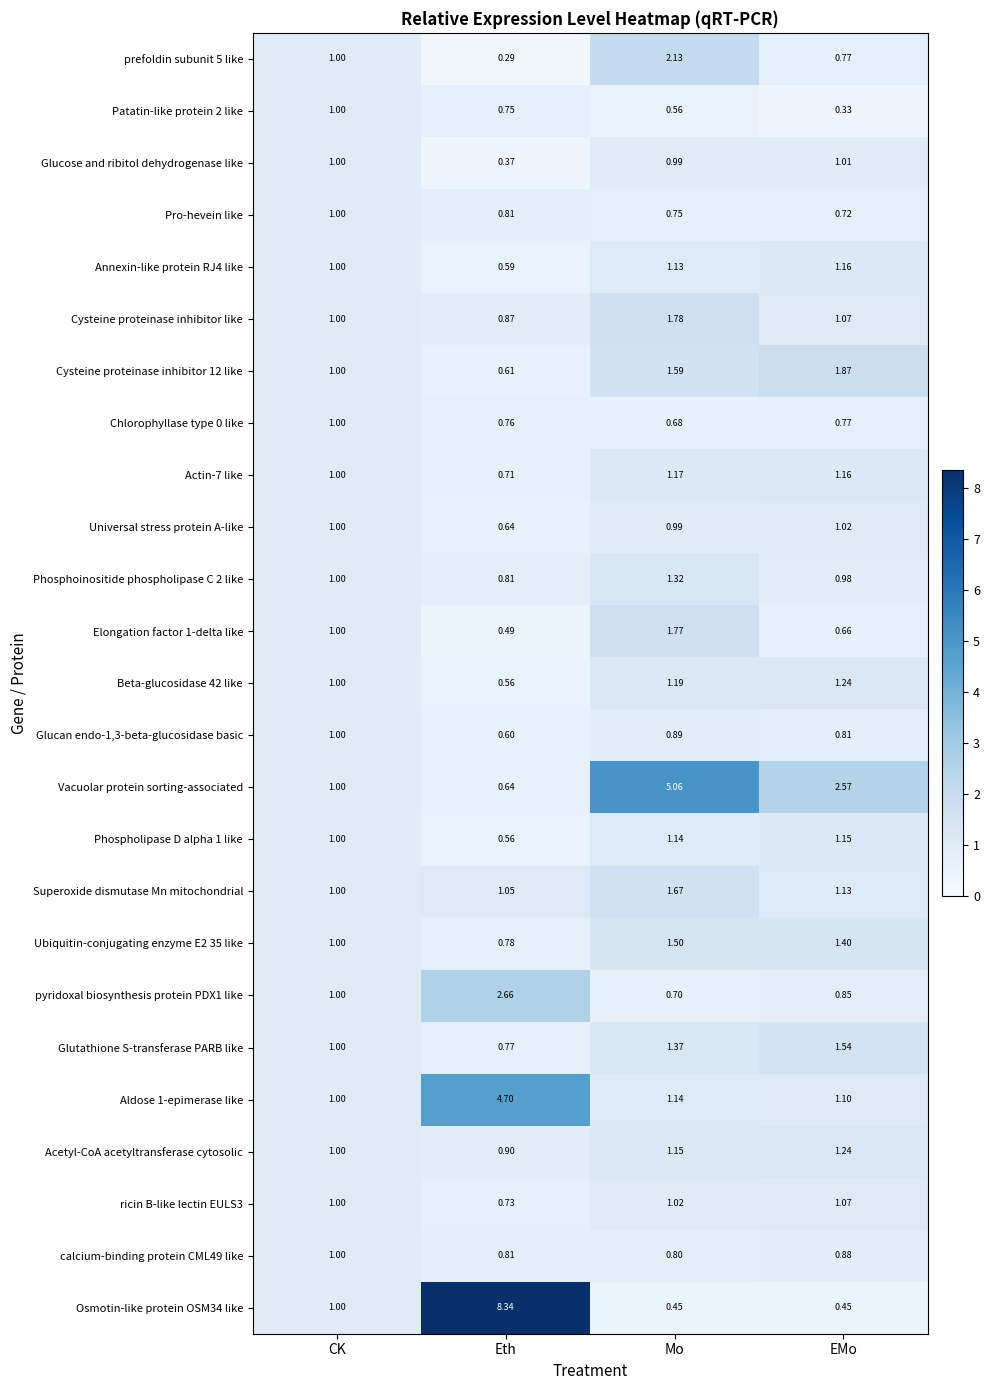

At which label is Glucan endo-1,3-beta-glucosidase basic closest to 0?

Eth